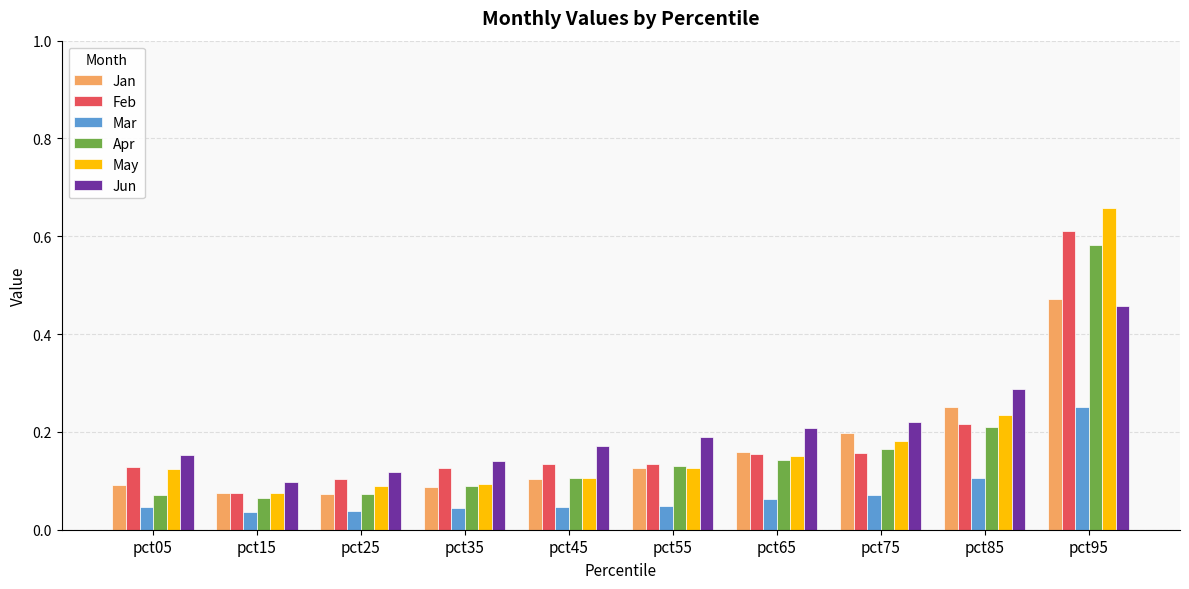

What is the sum of all Apr values?

1.6